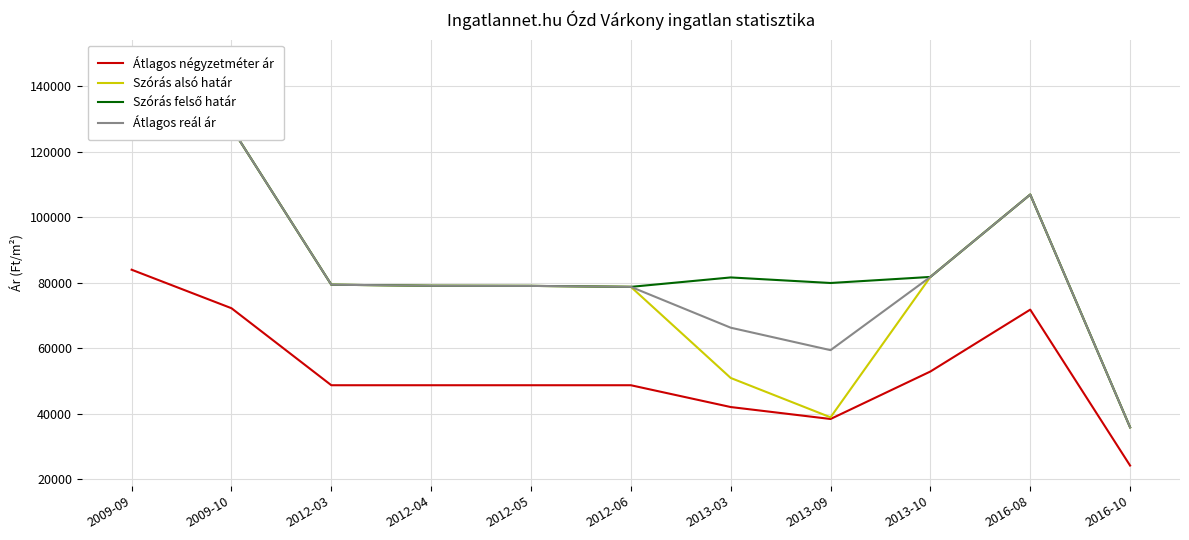

Is this an area chart (filled region under the line)?

No